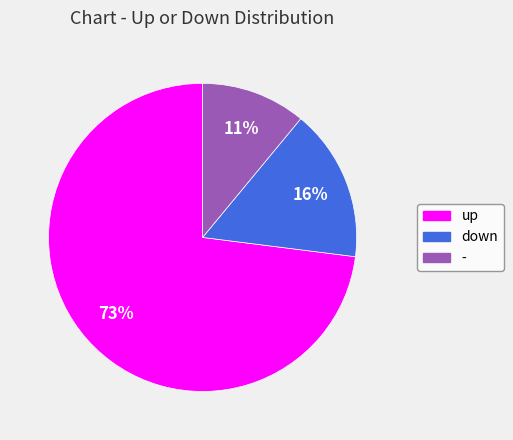

What is the smallest slice in the pie chart?

-